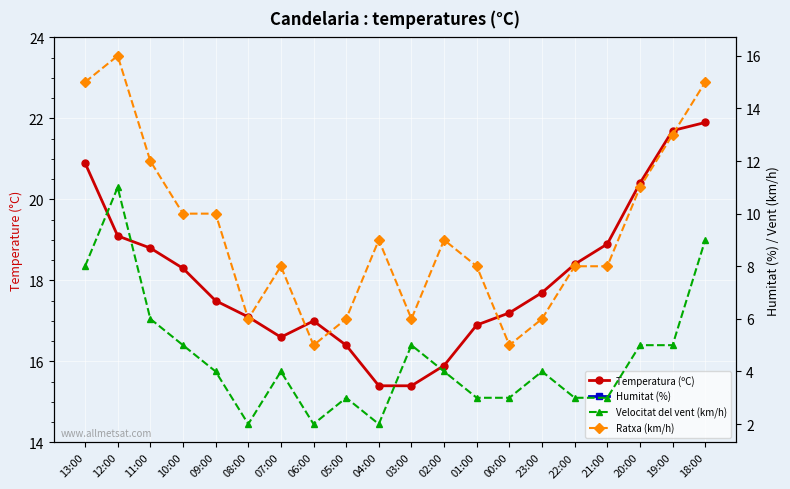

True or false: Velocitat del vent (km/h) and Temperatura (ºC) cross at least once.

False